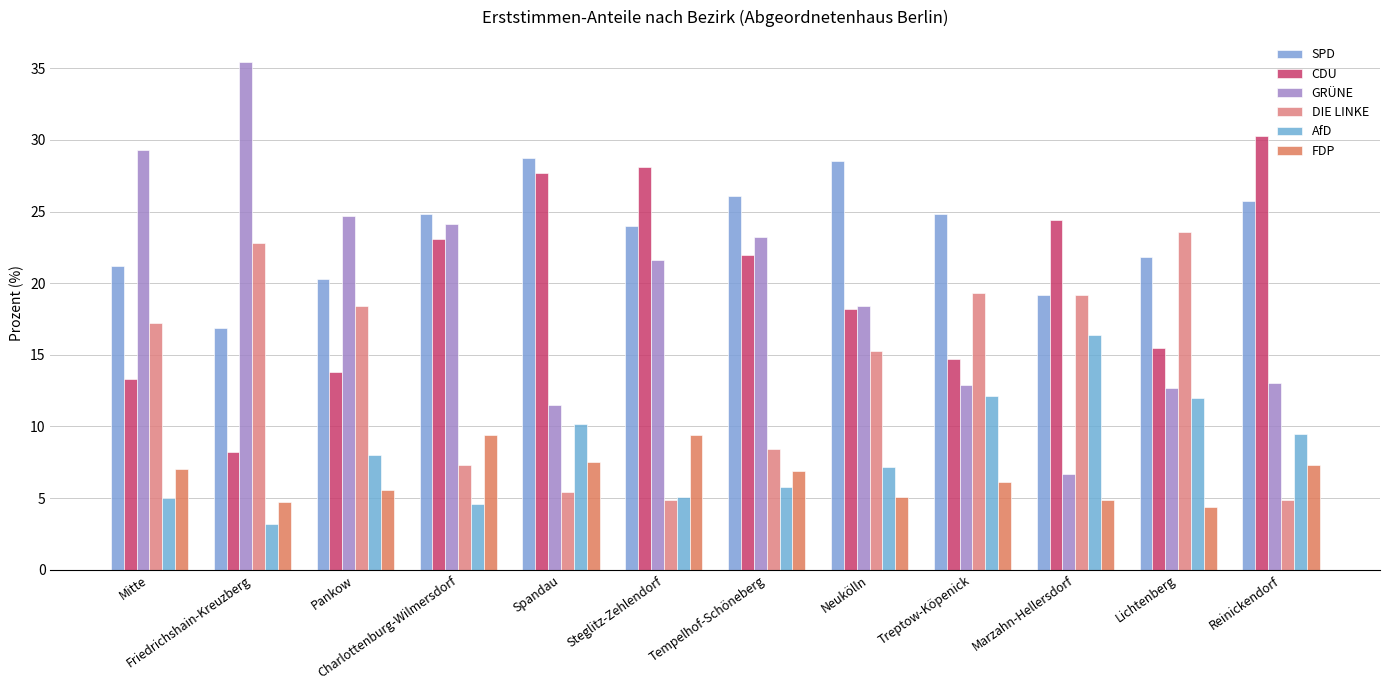

How many categories are shown in the chart?

12